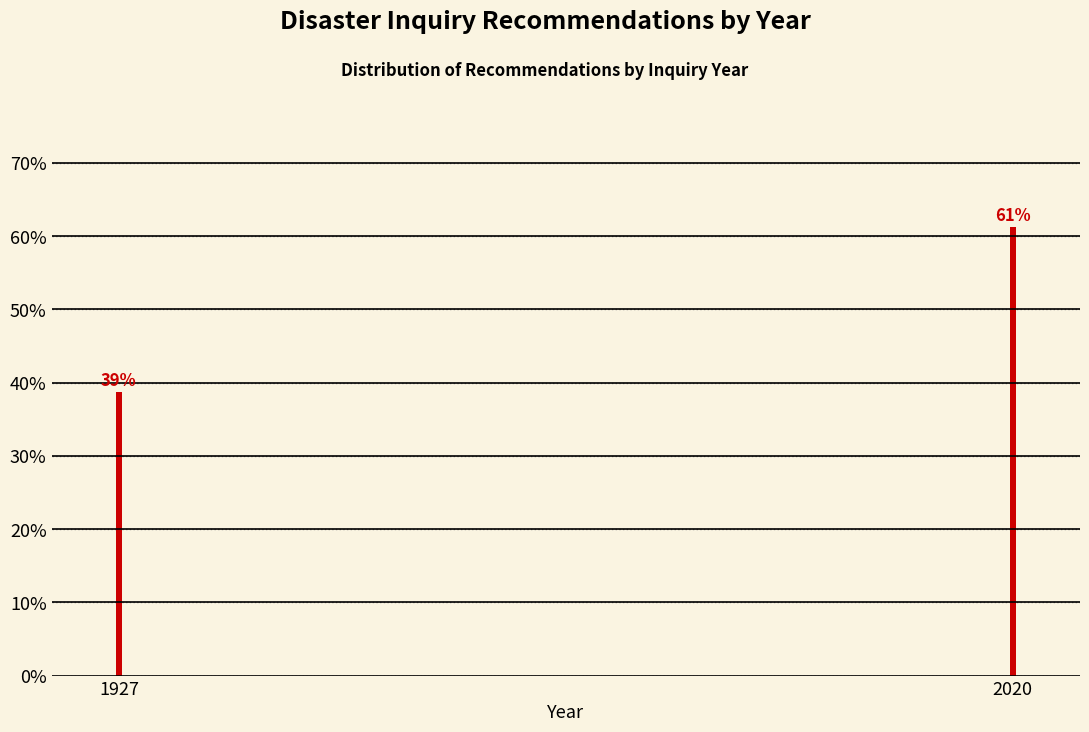

What is the sum of all values?

100.0